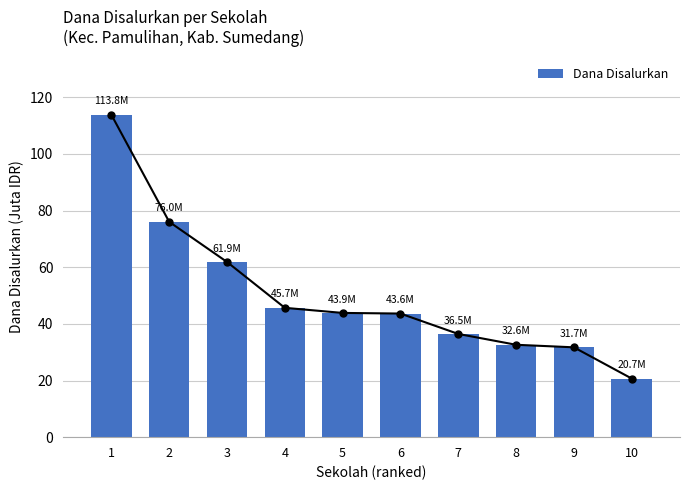

What is the average value?

50.6